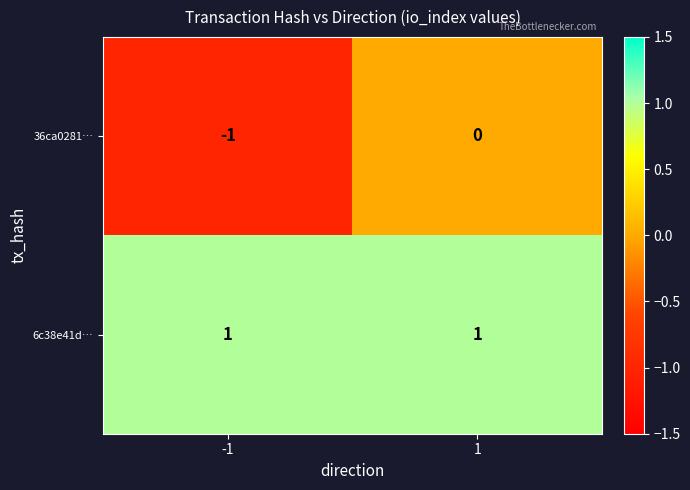

The value of 36ca0281… at 1 is 1. True or false?

False